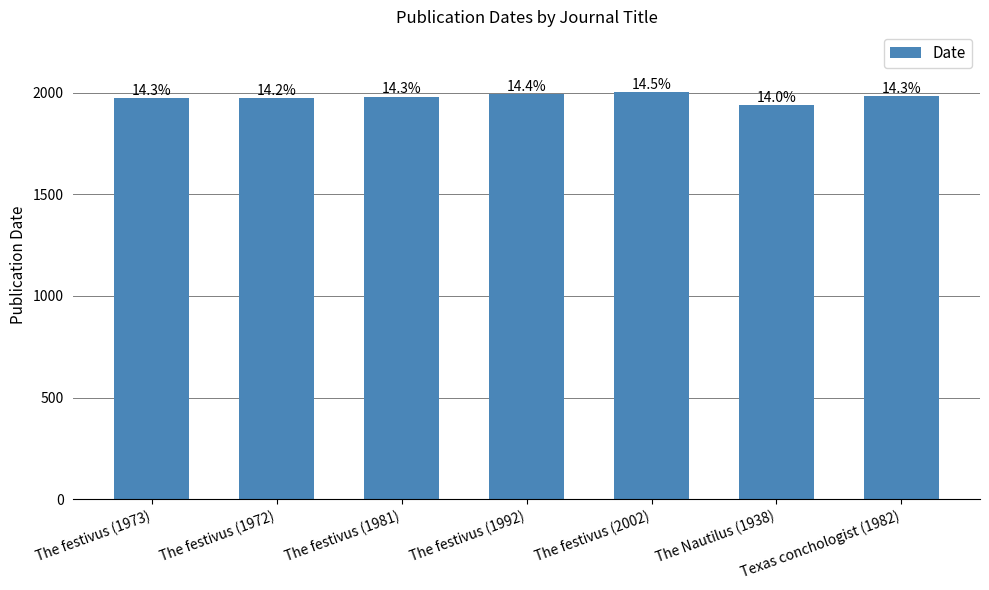

Rank the categories by value from highest to lowest.

The festivus (2002), The festivus (1992), Texas conchologist (1982), The festivus (1981), The festivus (1973), The festivus (1972), The Nautilus (1938)